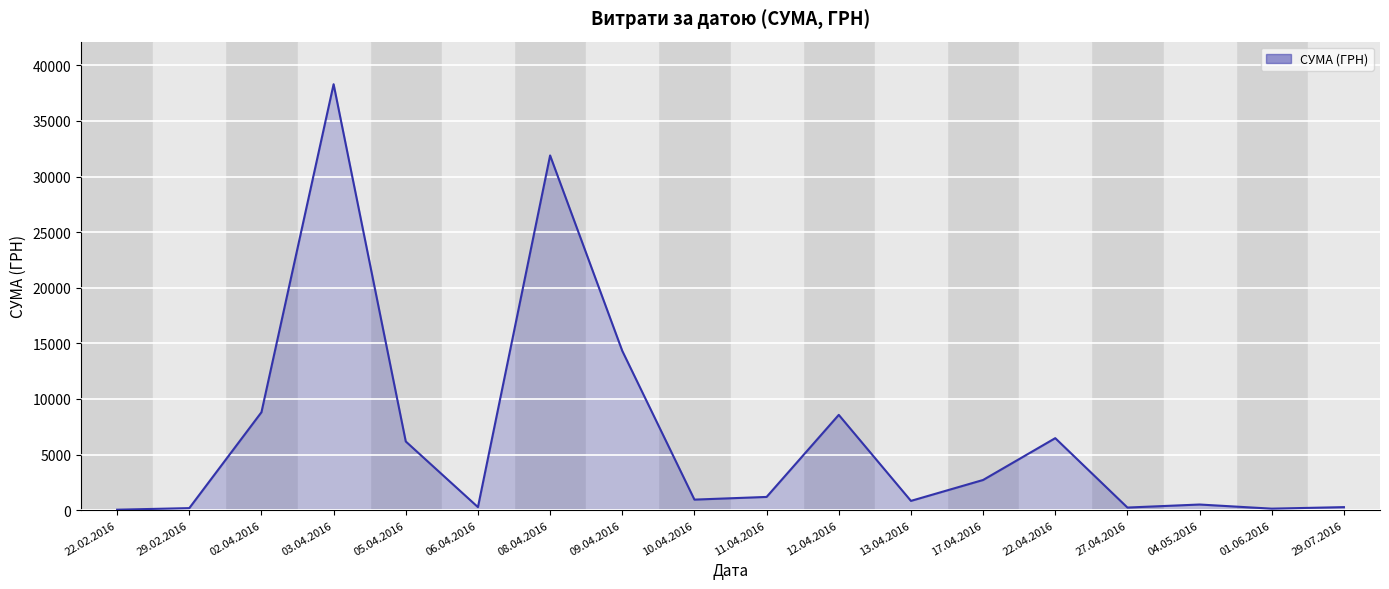

What is the difference between the maximum and minimum values?

38264.5